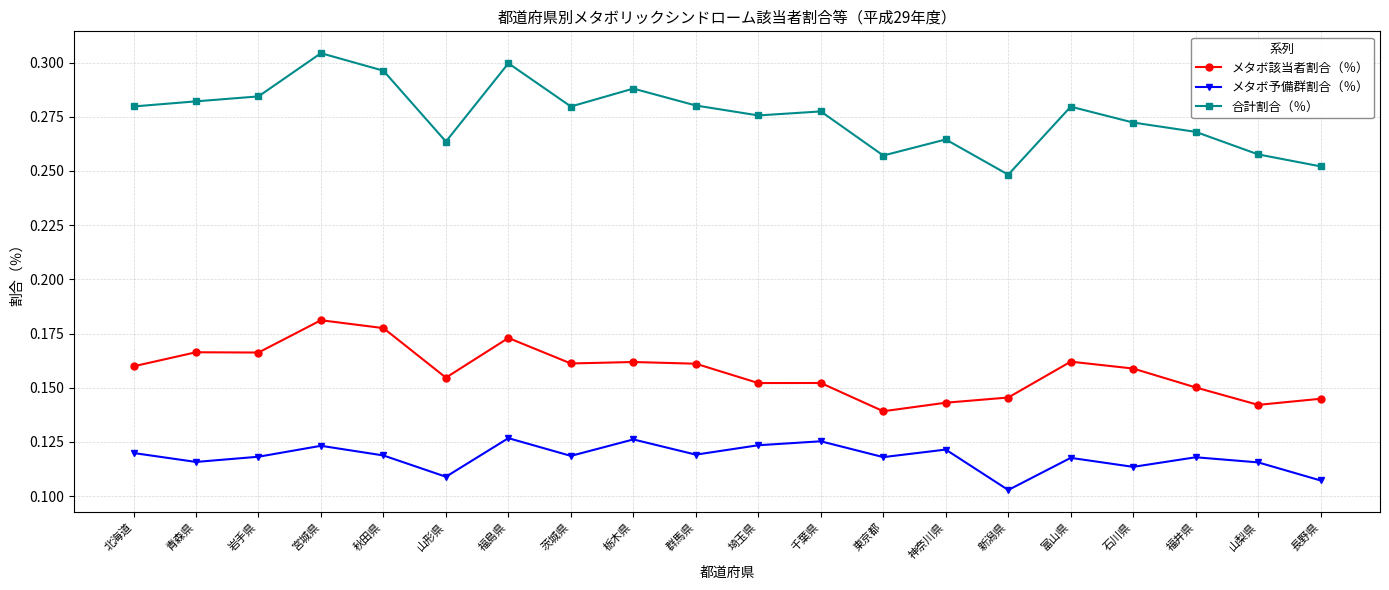

What position from the right is 山形県?

15